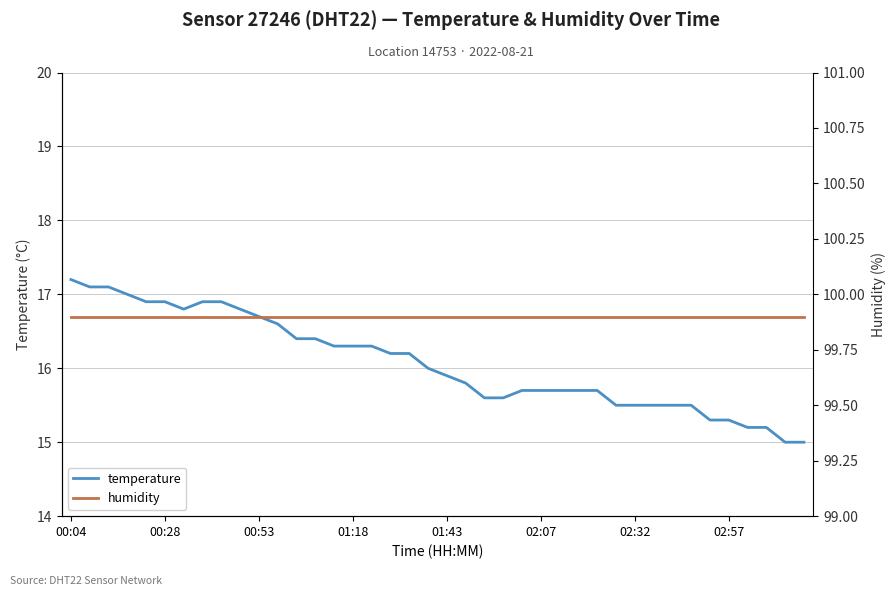

At which label is humidity closest to 99?

00:04